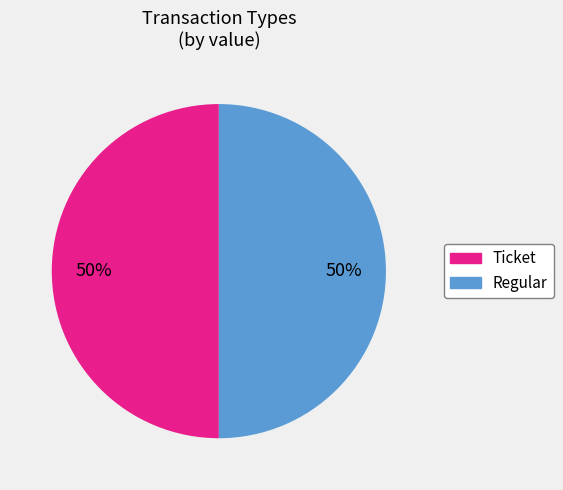

True or false: Regular accounts for 62% of the total.

False